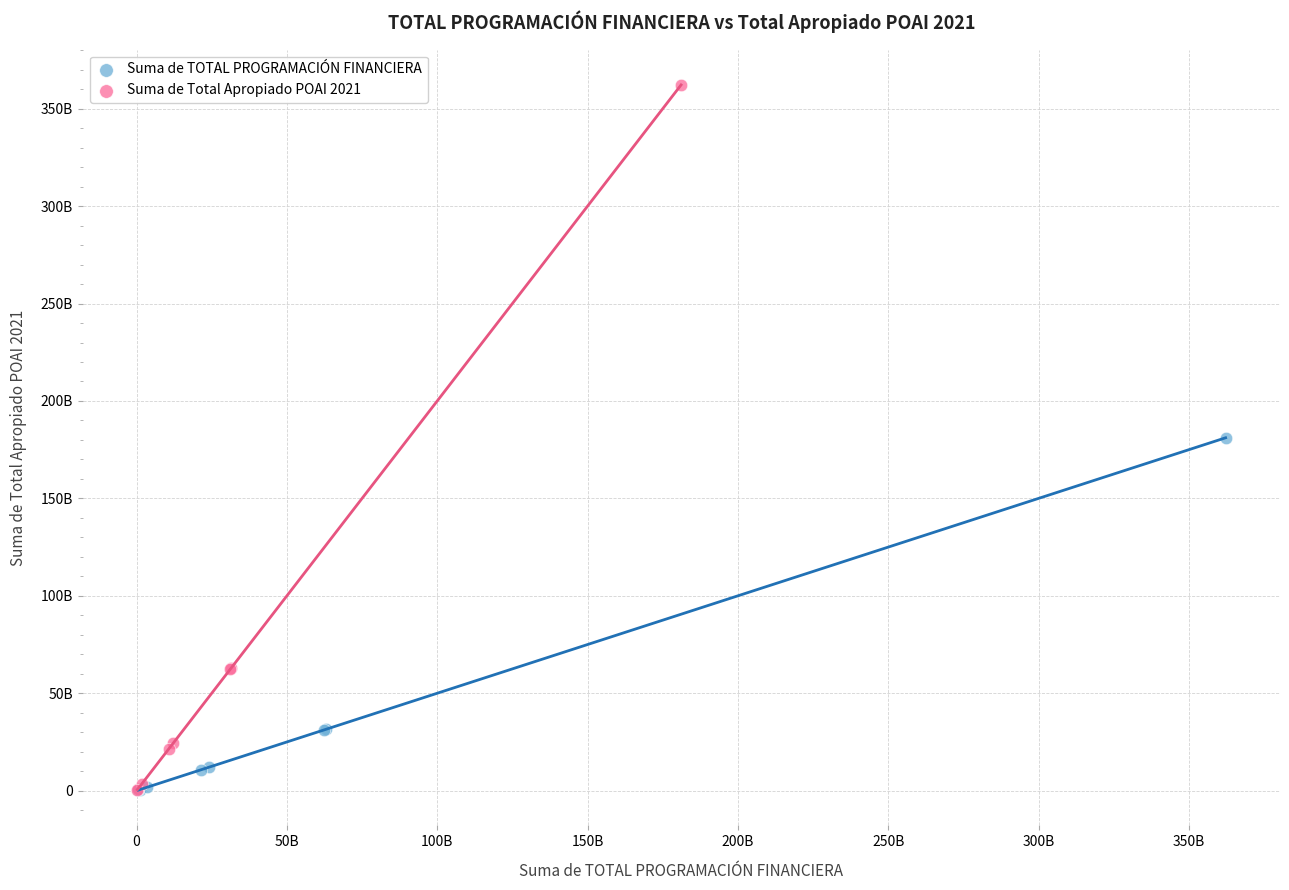

What are all the series names shown in the legend?

Suma de TOTAL PROGRAMACIÓN FINANCIERA, Suma de Total Apropiado POAI 2021